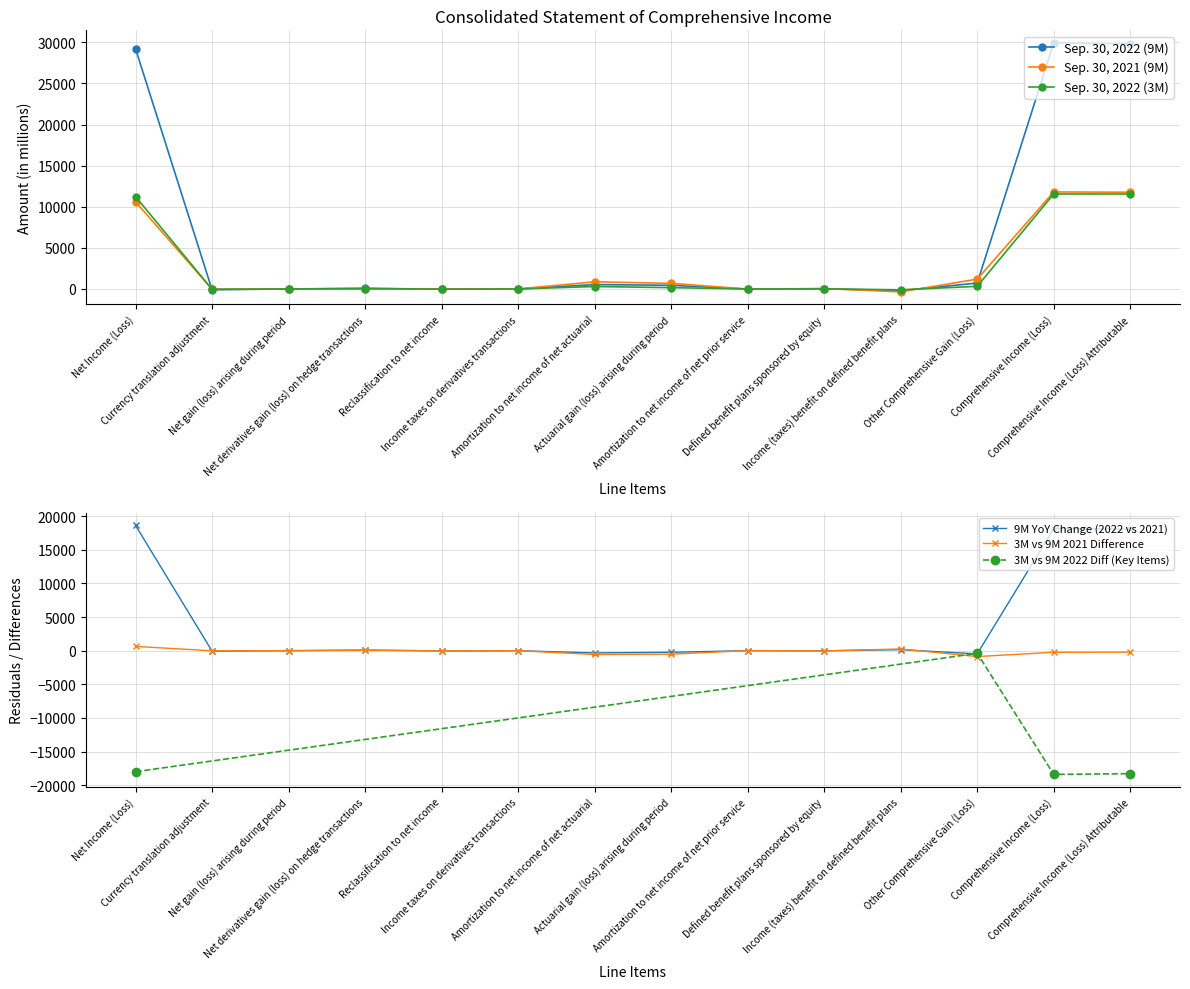

How many series are shown in this chart?

3